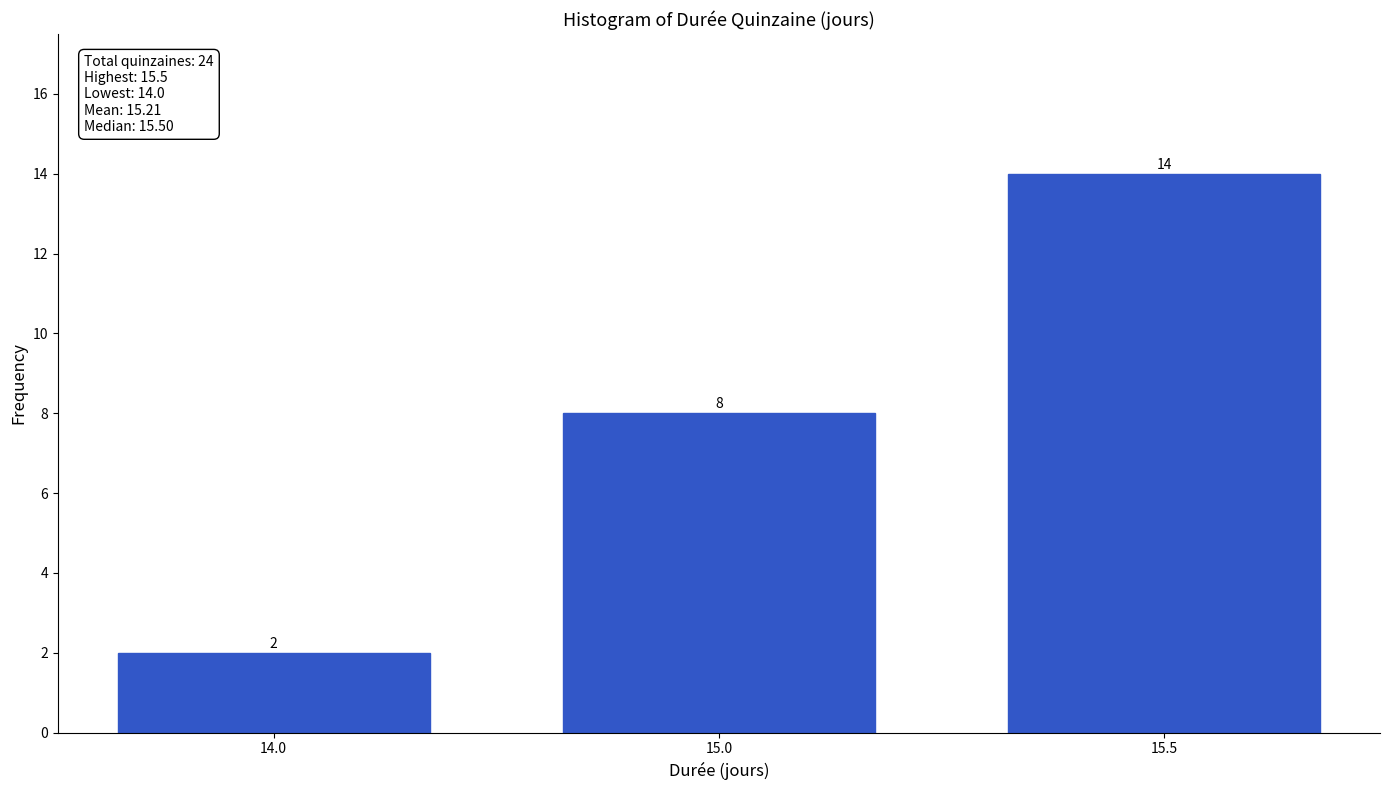

Reading left to right, extract all data points from this chart.

2	8	14